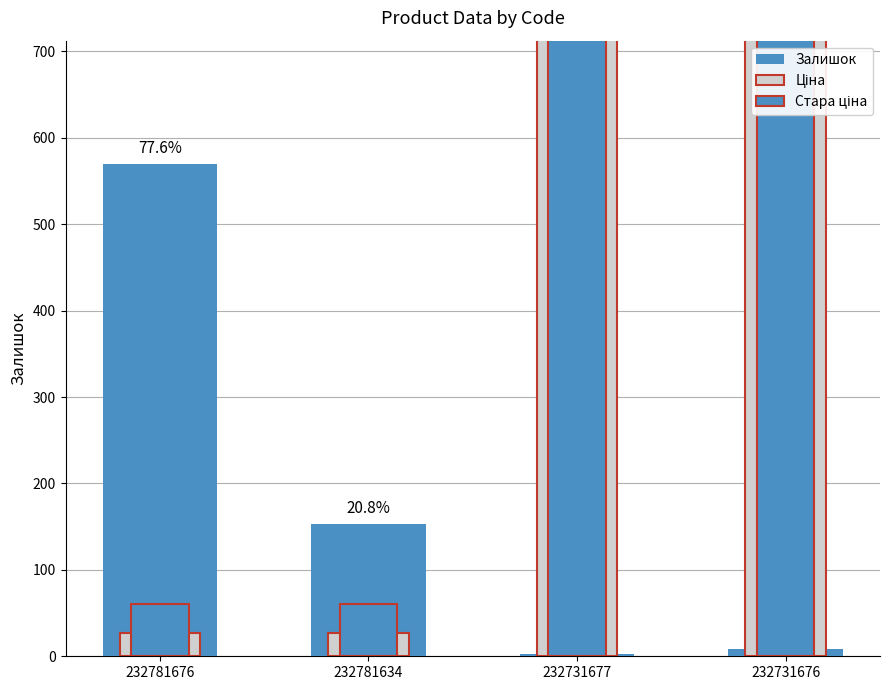

Does the chart contain stacked bars?

No